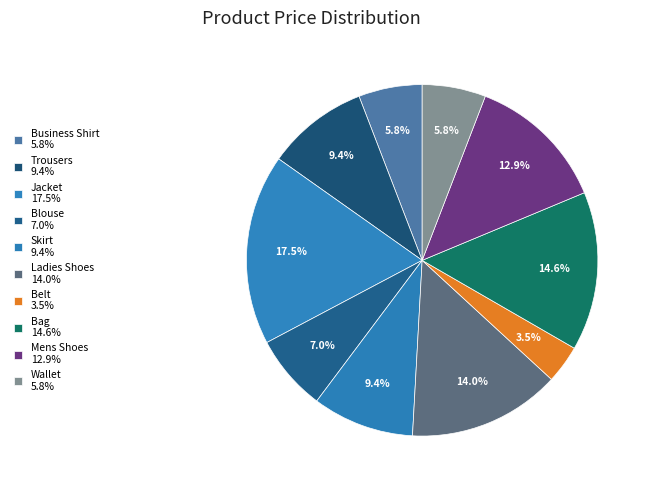

Is there any slice that represents more than half of the pie?

No